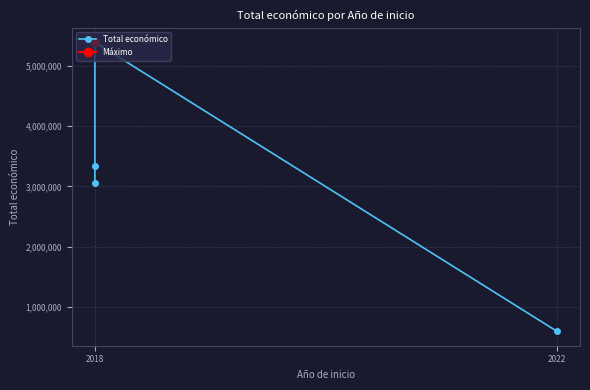

What is the average value?

3095861